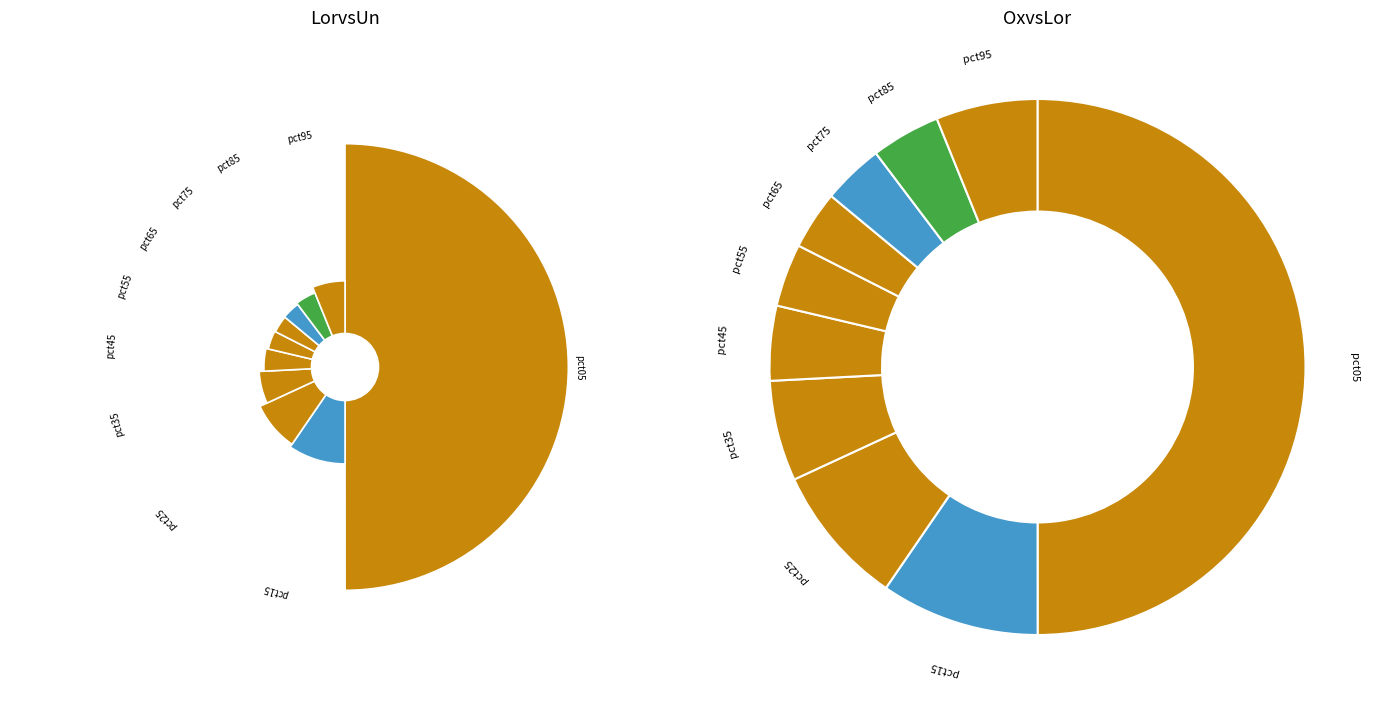

What is the total percentage of pct65 and pct95?

9.7%